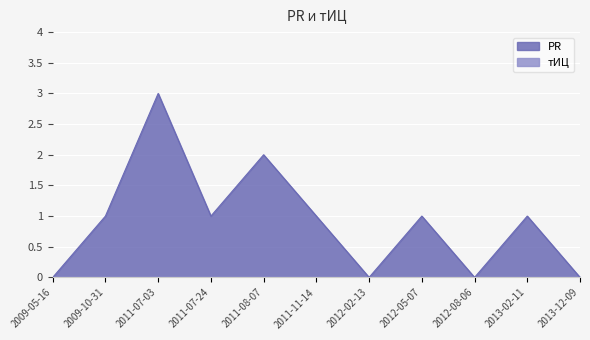

At which category does the data reach its first local peak?

2011-07-03